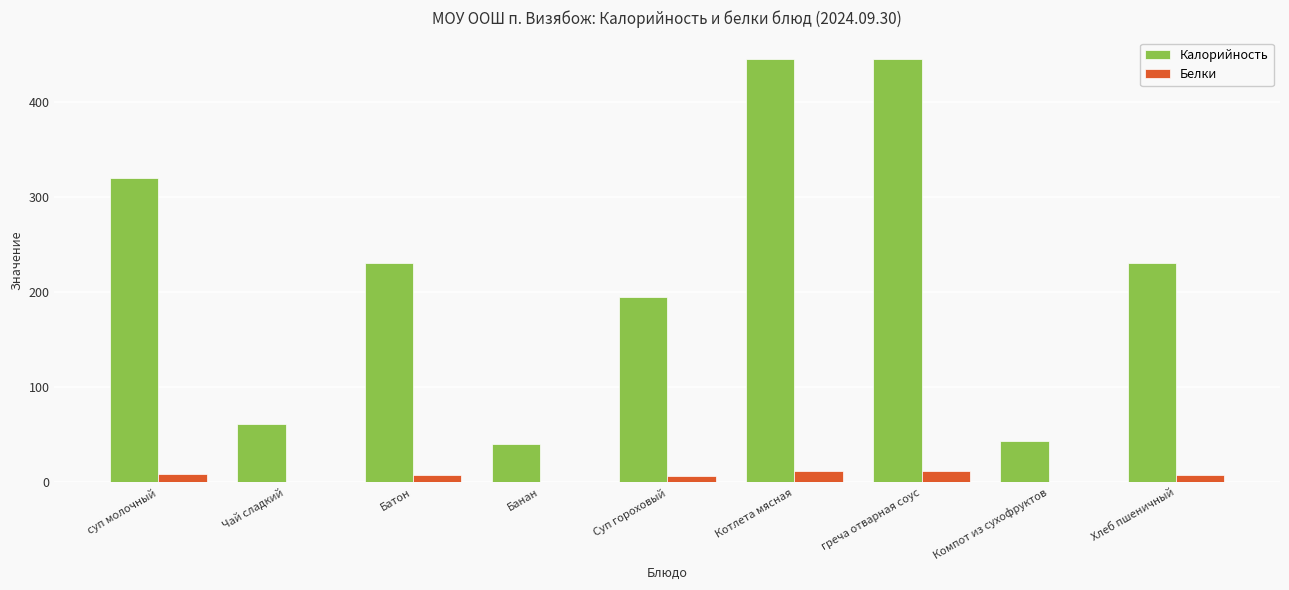

Is the value of Калорийность at Чай сладкий greater than the value of Белки at Банан?

Yes